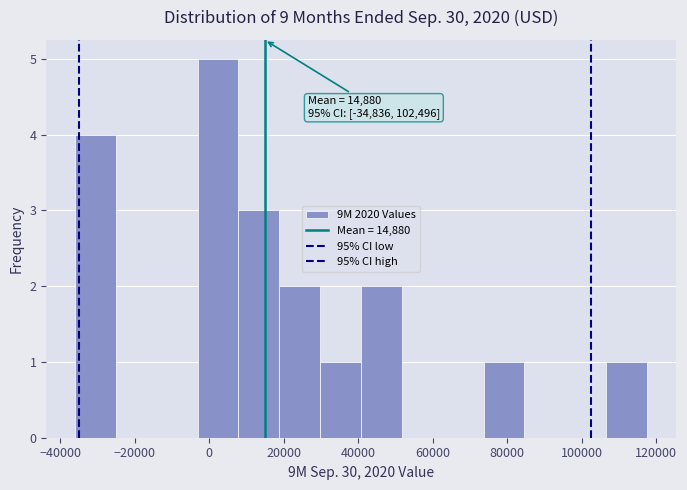

Over which range of the x-axis is the bar tallest?

-4000 to 8000